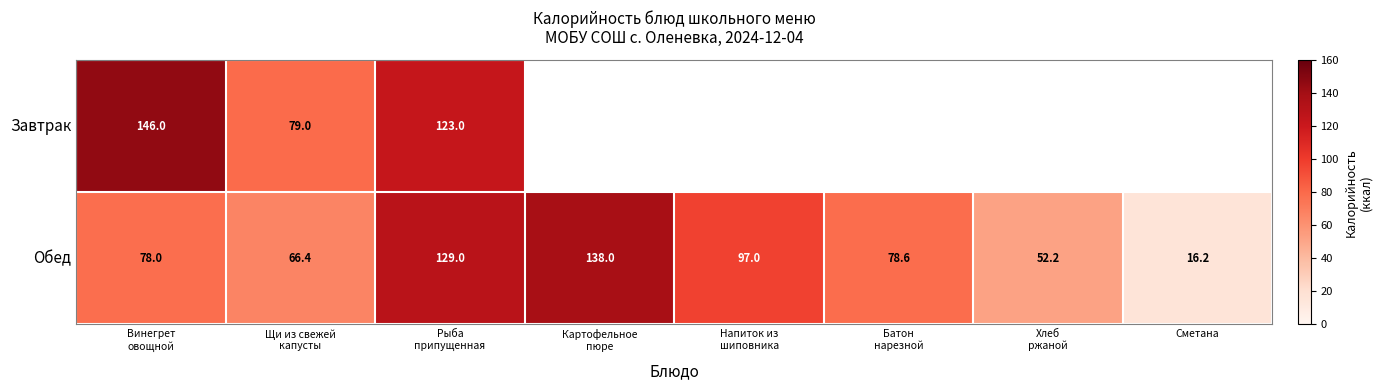

What is the difference between the maximum and minimum values in the Обед series?

121.8